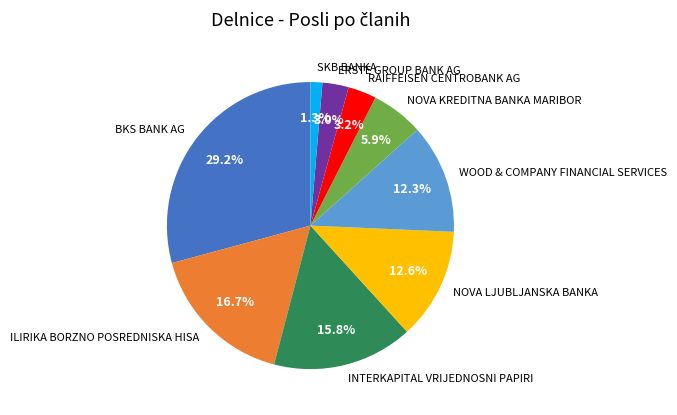

What is the total percentage of WOOD & COMPANY FINANCIAL SERVICES and NOVA KREDITNA BANKA MARIBOR?

18.2%